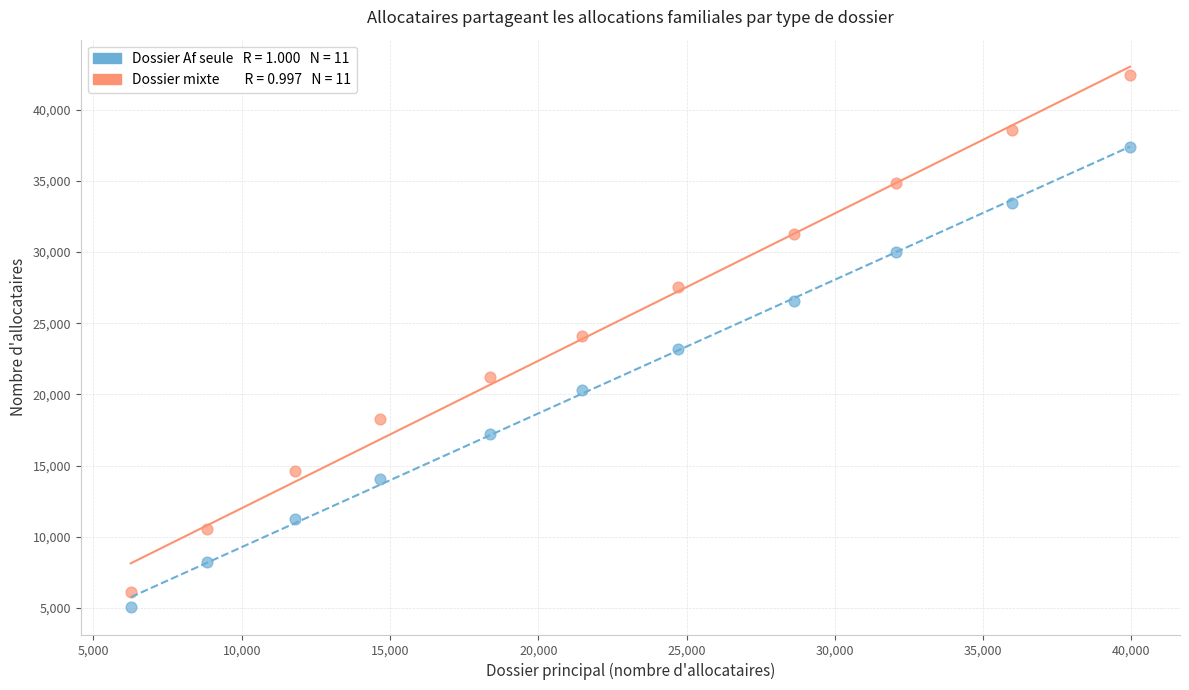

Across all data points, what is the range of Y values (max minus min)?

37387